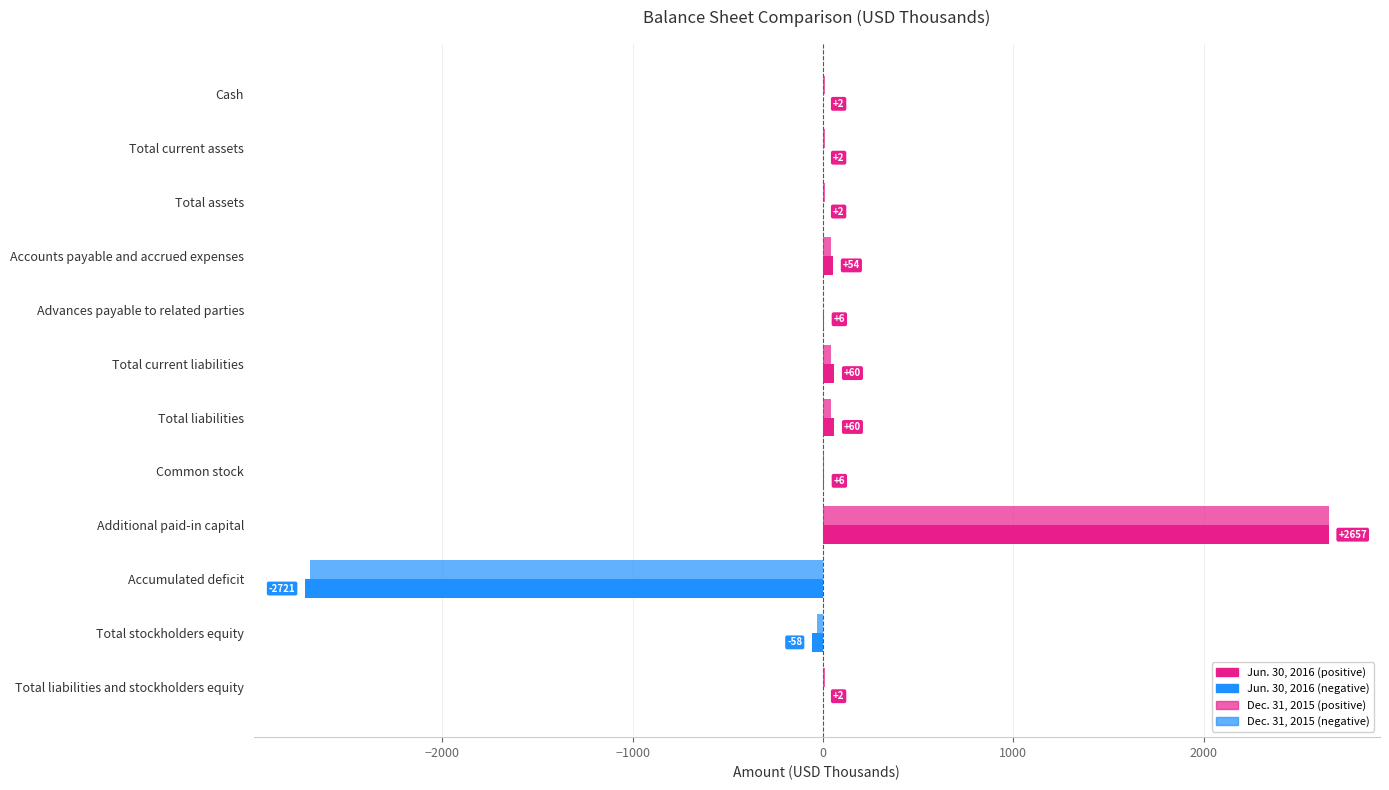

How many data points does each series have?

12